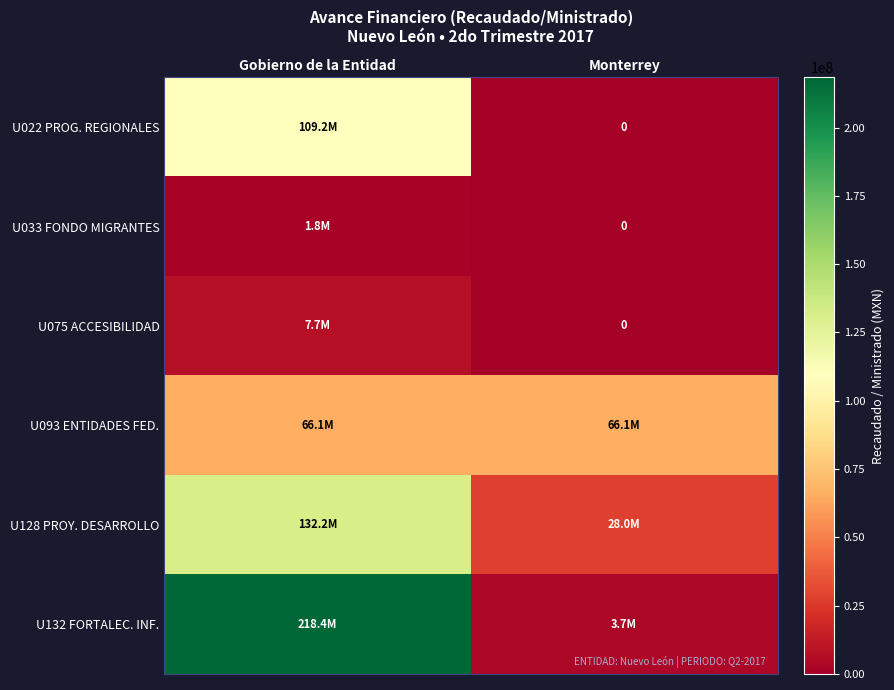

The value of U128 PROY. DESARROLLO at Monterrey is 42606431.3. True or false?

False